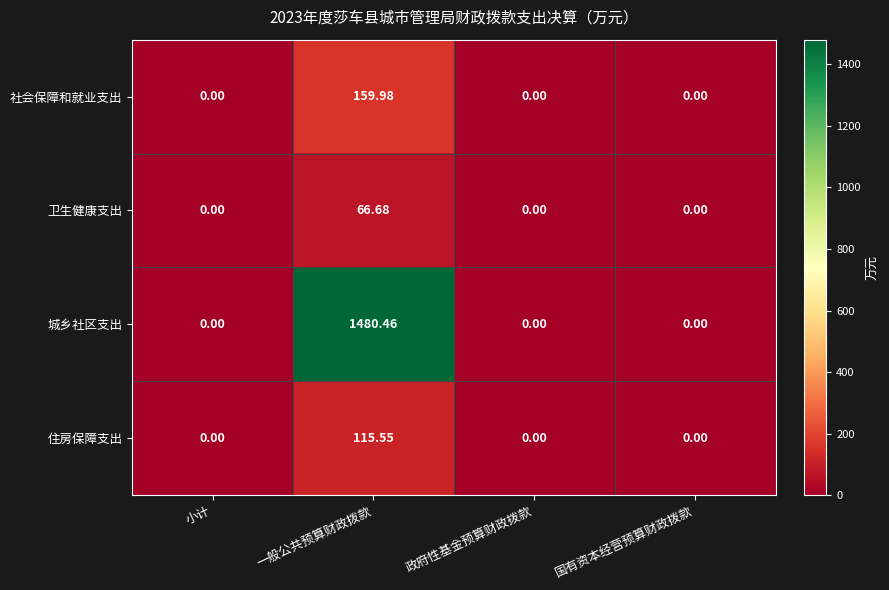

At which category is the sum across all series the highest?

一般公共预算财政拨款